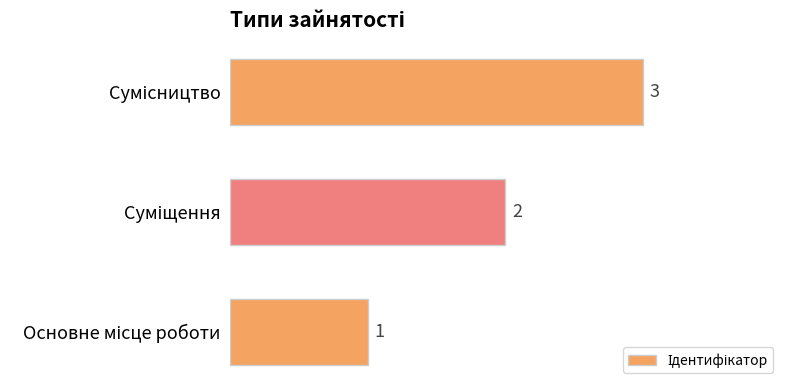

What is the greatest value displayed?

3